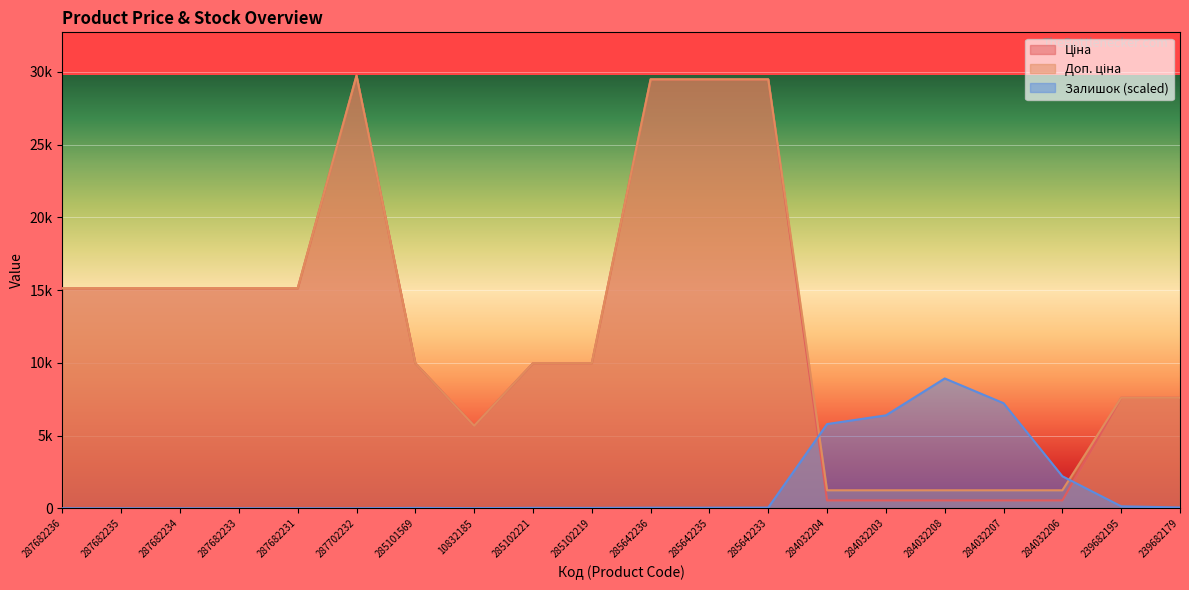

Is it true that Залишок equals 8657.7 at 284032204?

False